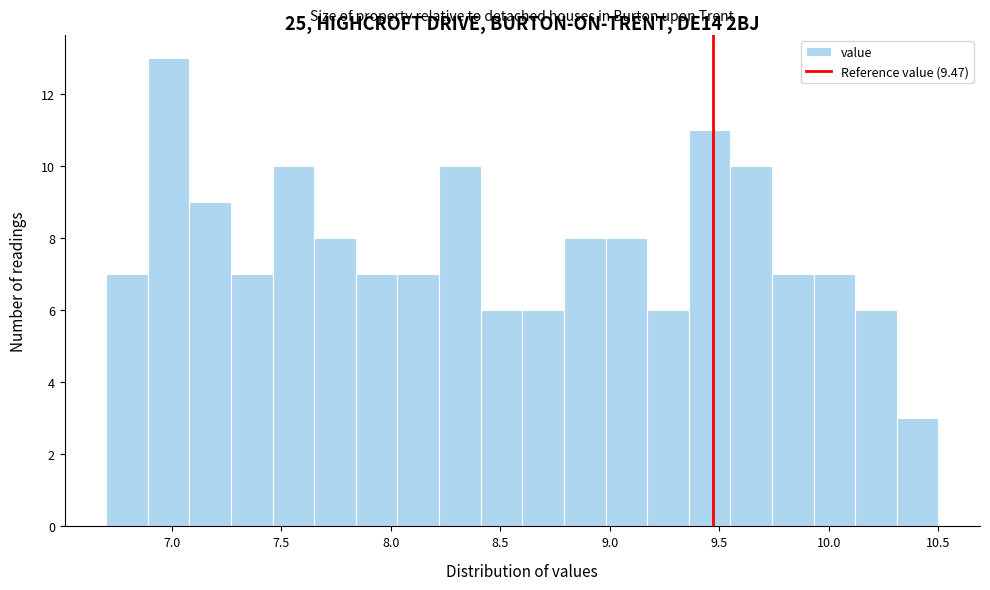

Around what value on the x-axis is the tallest bar? Give the approximate position of its centre, as read against the axis.

7.00